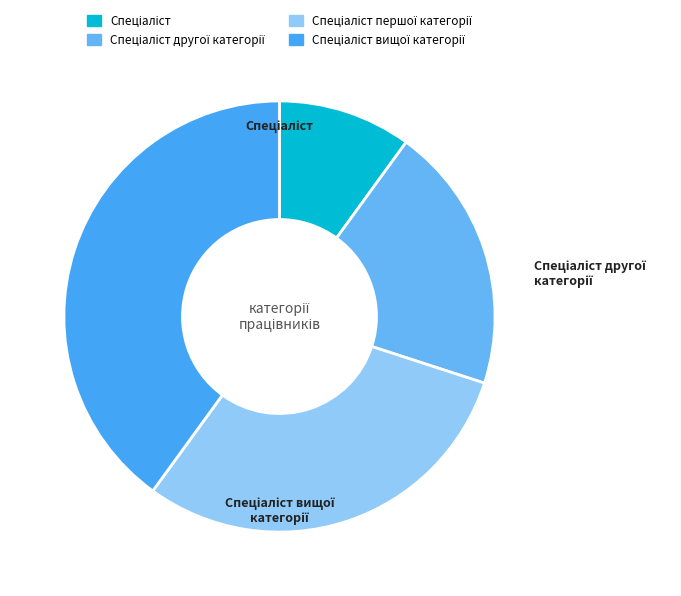

Is it true that Спеціаліст другої категорії is 20% of the pie?

True